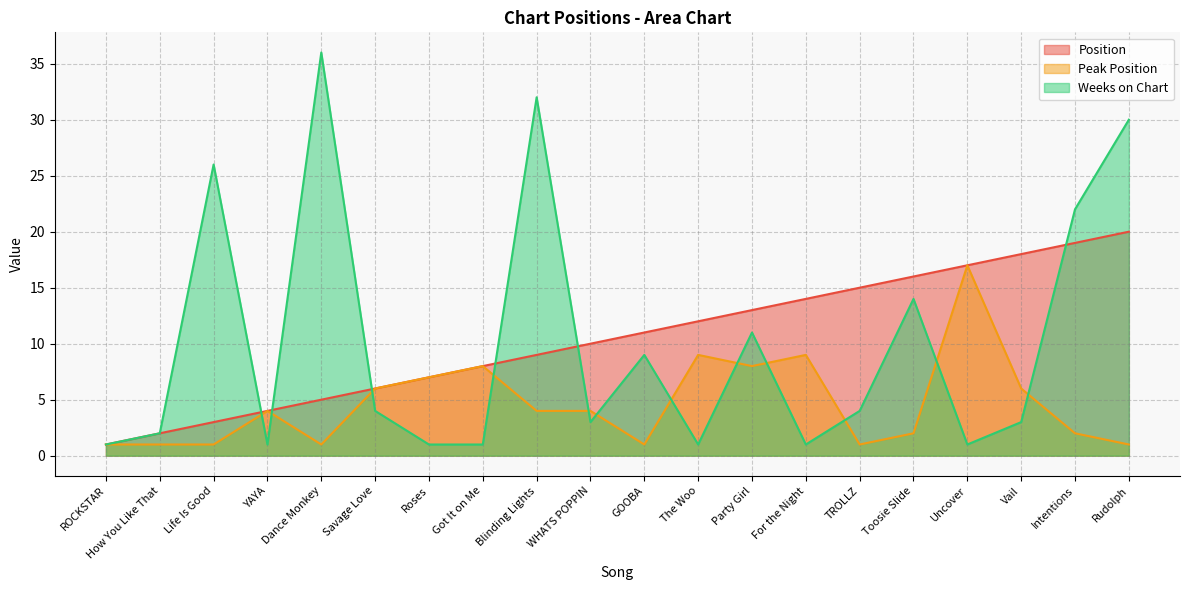

Rank the series by their maximum value, from lowest to highest.

Peak Position, Position, Weeks on Chart